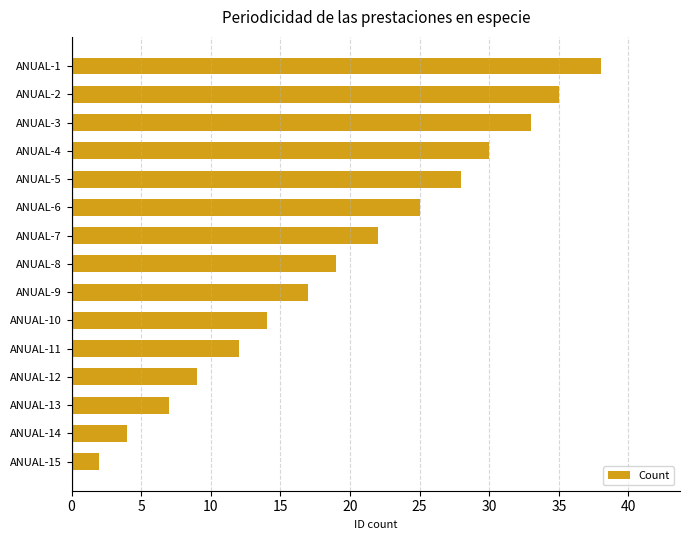

True or false: the data shows 17 at ANUAL-9.

True